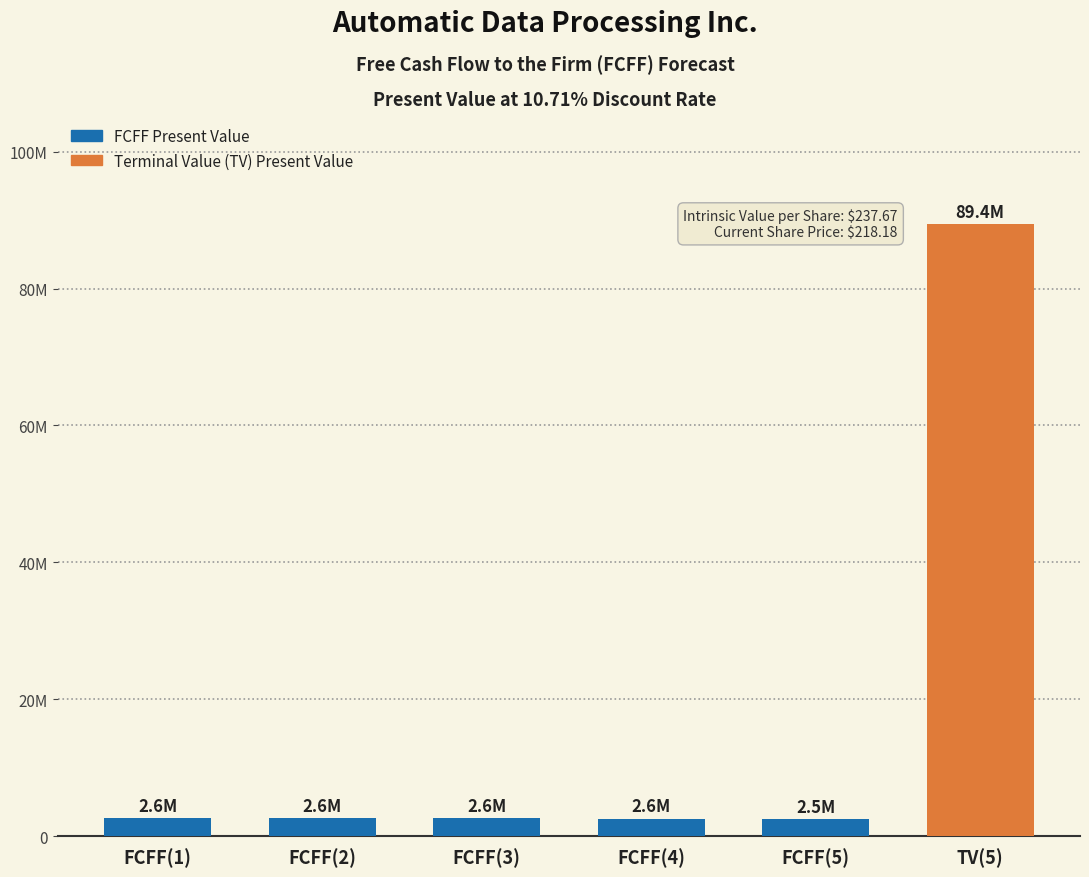

Reading left to right, what are all the values shown in this chart?

2645294	2640065	2612706	2563720	2494151	89420144